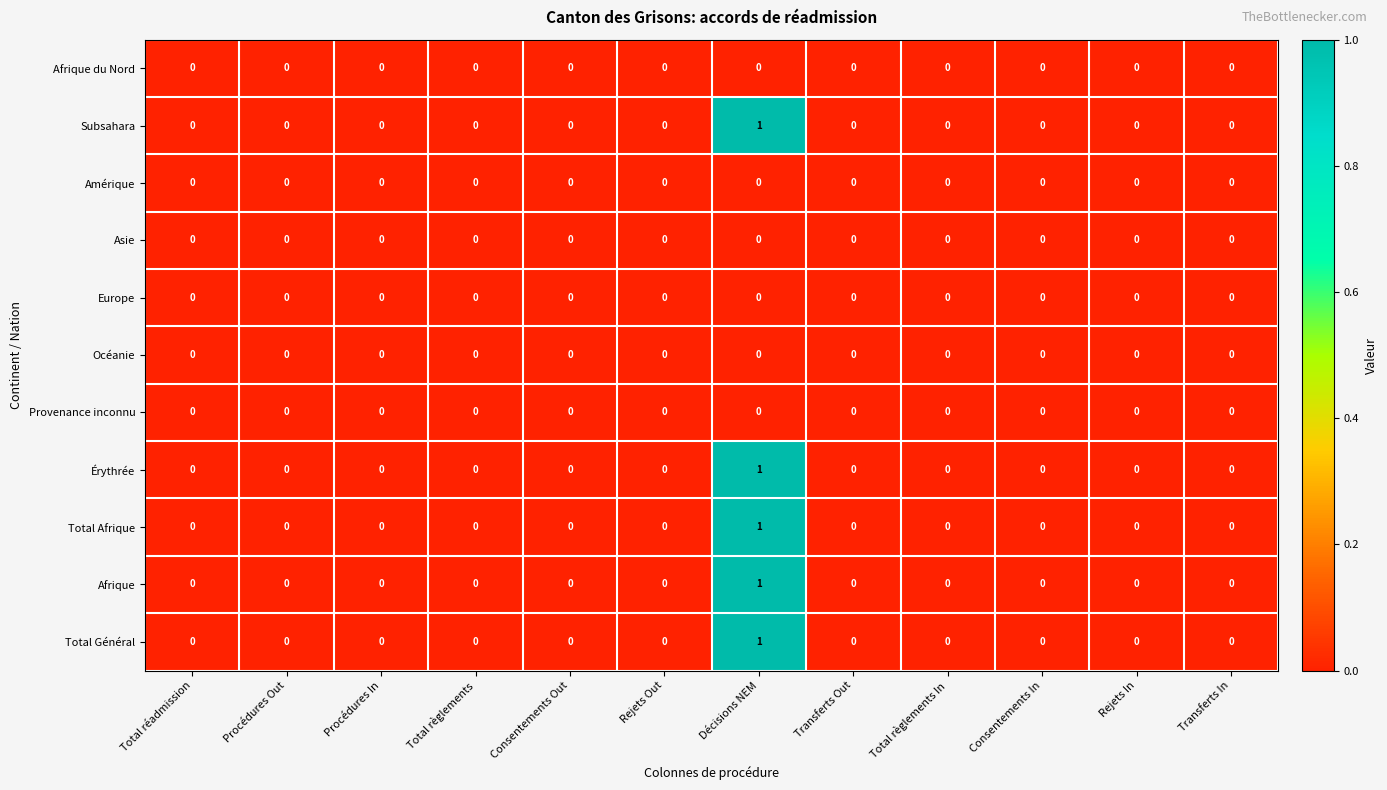

The value of Afrique at Décisions NEM is 0. True or false?

False